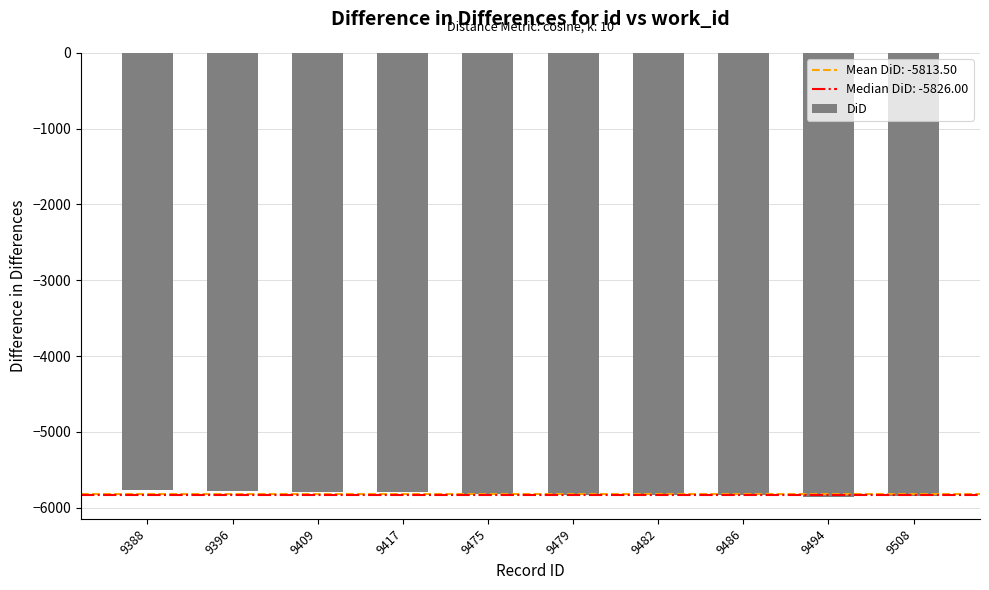

What is the value of the 8th bar from the left?

-5828